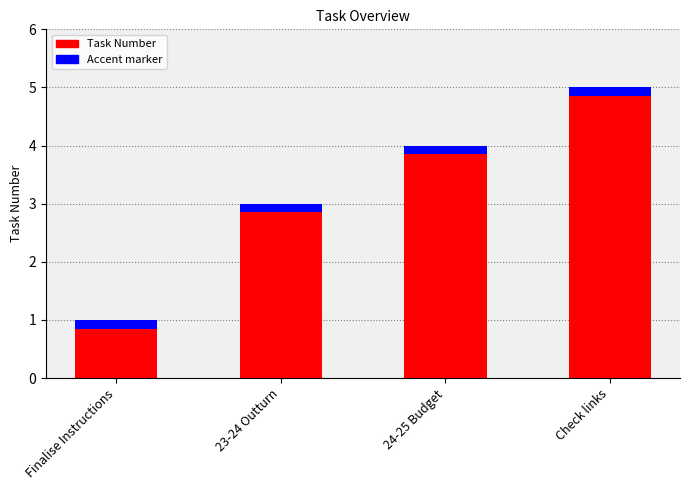

What is the change in value from Finalise Instructions to Check links?

+4